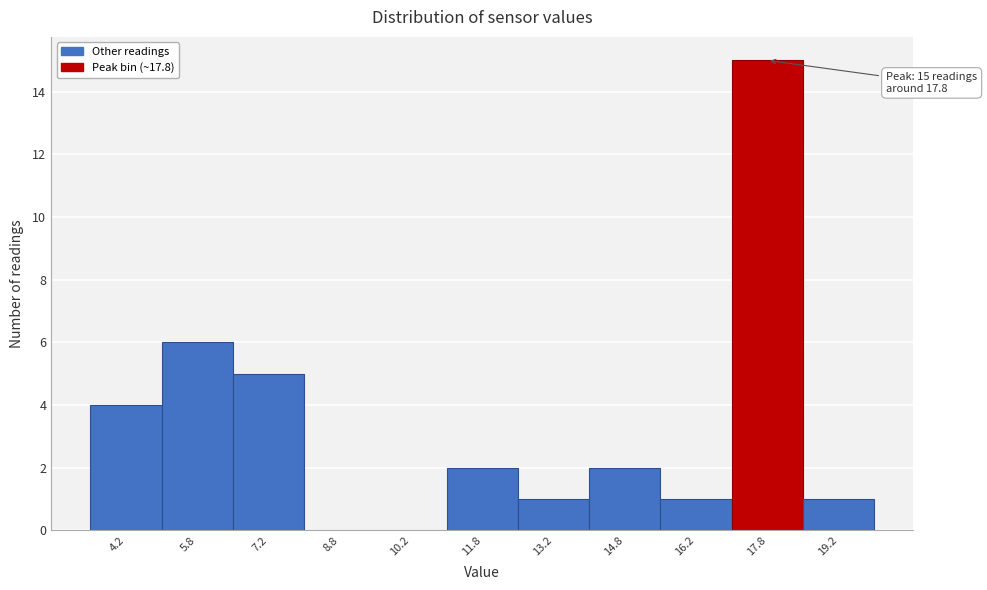

Which range on the x-axis has the tallest bar?

17.0 to 18.5